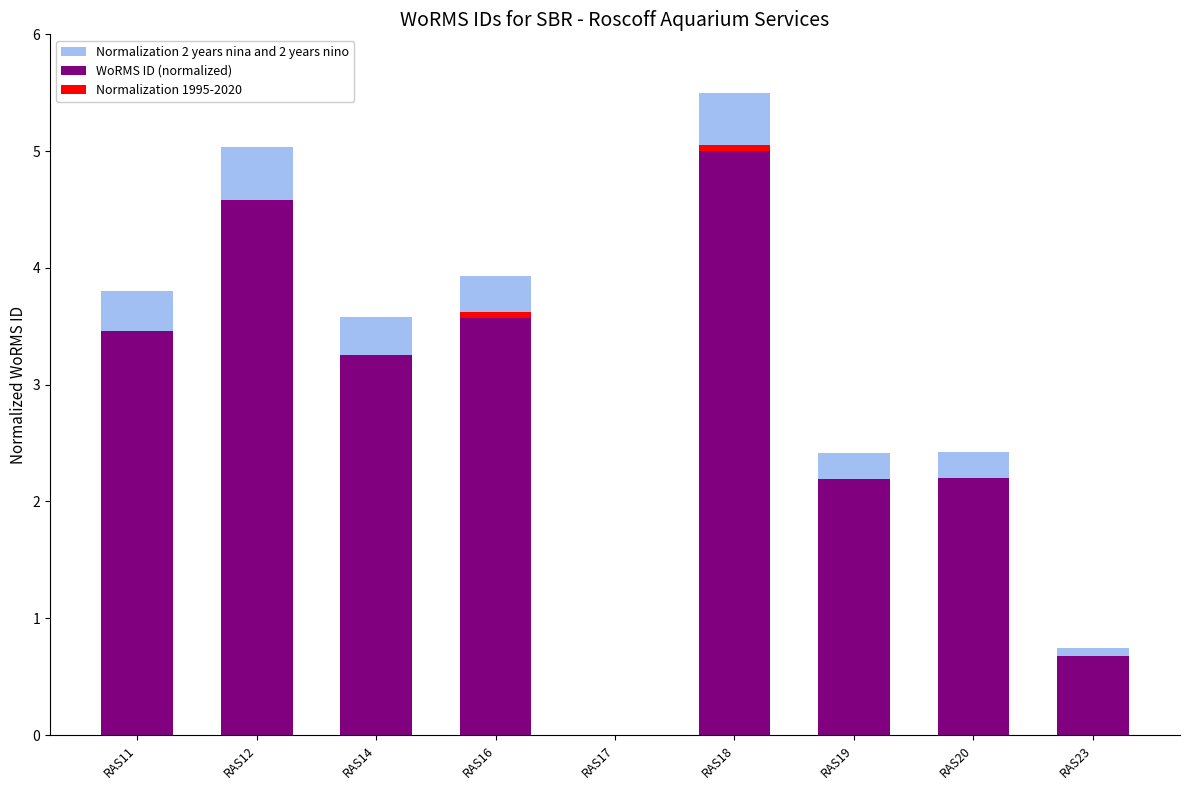

At which label does WoRMS ID (normalized) reach its minimum?

RAS17